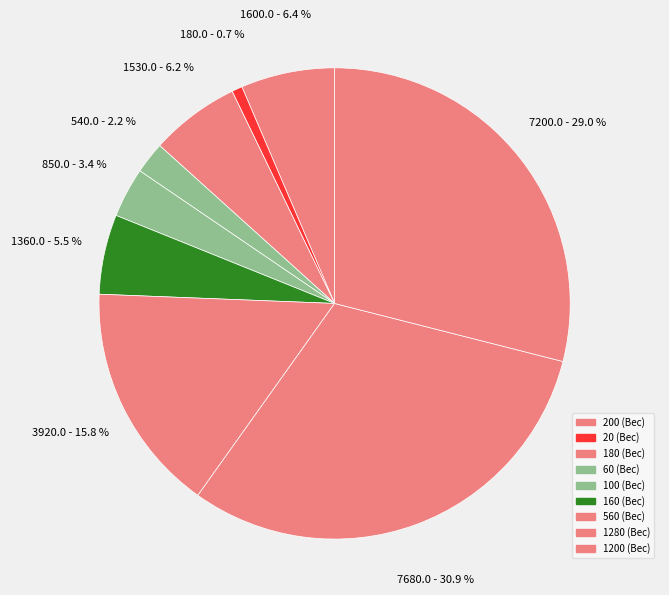

Which slice is the smallest?

20